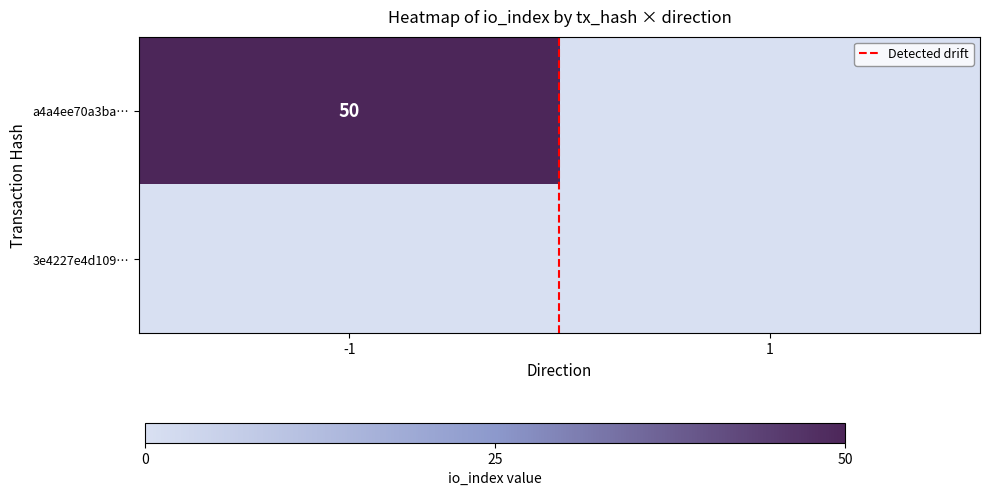

Count the Detected drift values in the range 0 to 1.

2